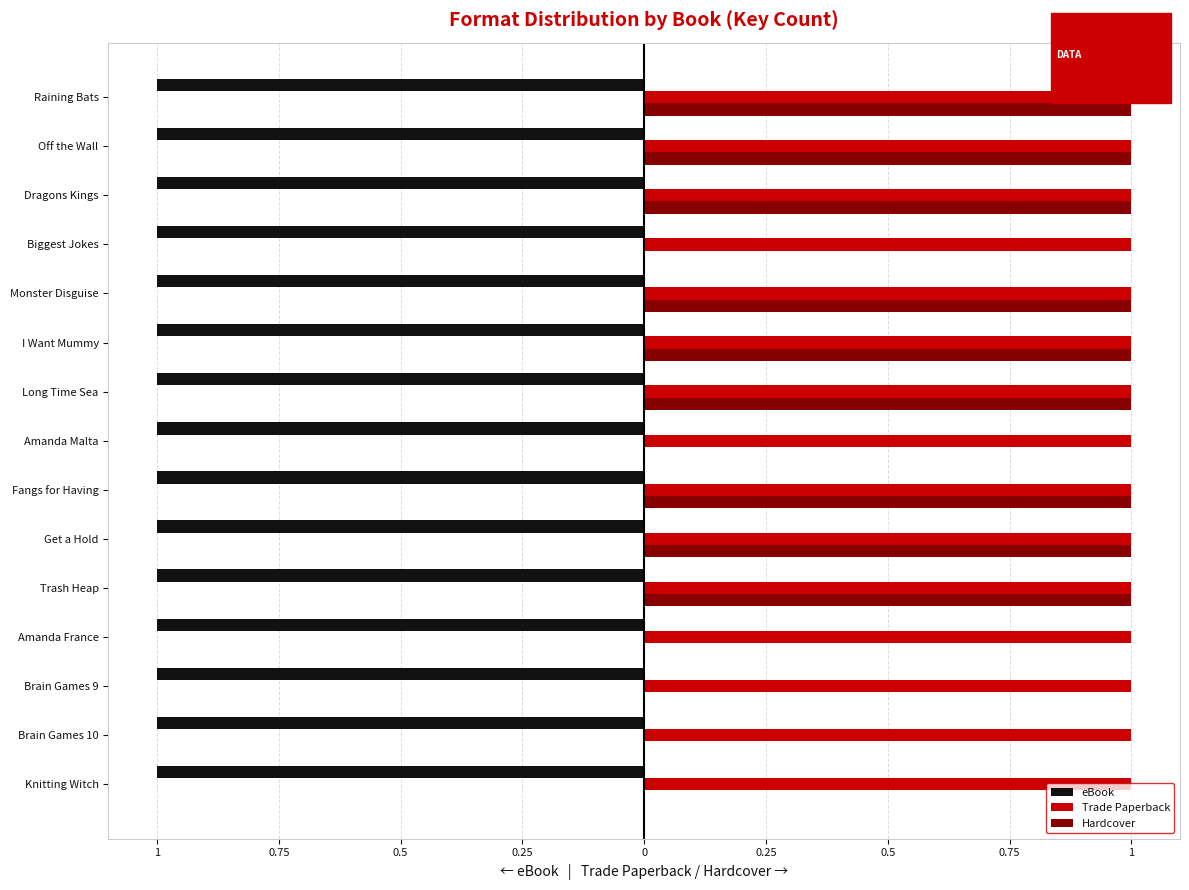

What are all the series names shown in the legend?

eBook, Trade Paperback, Hardcover